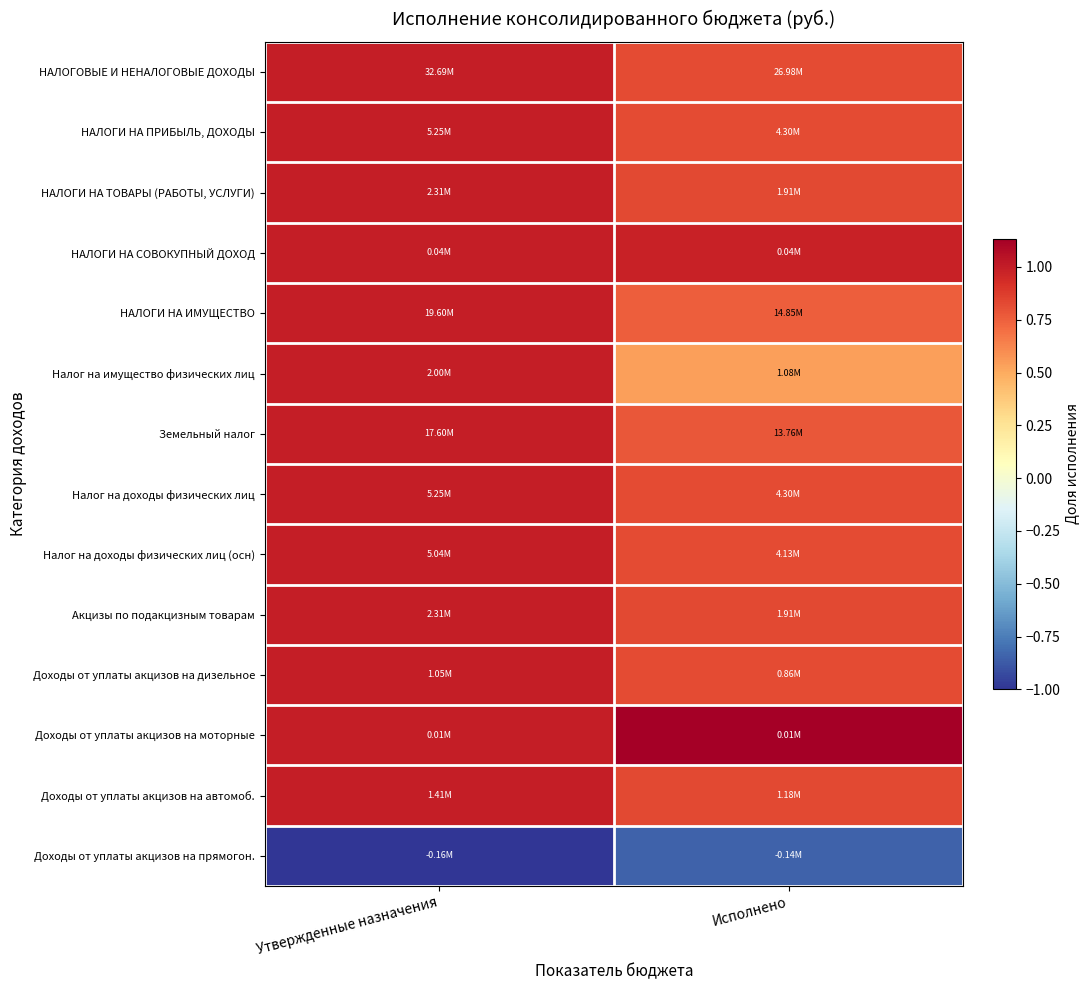

Reading left to right, what are all the values shown in this chart?

НАЛОГОВЫЕ И НЕНАЛОГОВЫЕ ДОХОДЫ: Утвержденные назначения=1.0	Исполнено=0.8
НАЛОГИ НА ПРИБЫЛЬ, ДОХОДЫ: Утвержденные назначения=1.0	Исполнено=0.8
НАЛОГИ НА ТОВАРЫ (РАБОТЫ, УСЛУГИ): Утвержденные назначения=1.0	Исполнено=0.8
НАЛОГИ НА СОВОКУПНЫЙ ДОХОД: Утвержденные назначения=1.0	Исполнено=1.0
НАЛОГИ НА ИМУЩЕСТВО: Утвержденные назначения=1.0	Исполнено=0.8
Налог на имущество физических лиц: Утвержденные назначения=1.0	Исполнено=0.5
Земельный налог: Утвержденные назначения=1.0	Исполнено=0.8
Налог на доходы физических лиц: Утвержденные назначения=1.0	Исполнено=0.8
Налог на доходы физических лиц (осн): Утвержденные назначения=1.0	Исполнено=0.8
Акцизы по подакцизным товарам: Утвержденные назначения=1.0	Исполнено=0.8
Доходы от уплаты акцизов на дизельное: Утвержденные назначения=1.0	Исполнено=0.8
Доходы от уплаты акцизов на моторные: Утвержденные назначения=1.0	Исполнено=1.1
Доходы от уплаты акцизов на автомоб.: Утвержденные назначения=1.0	Исполнено=0.8
Доходы от уплаты акцизов на прямогон.: Утвержденные назначения=-1.0	Исполнено=-0.8